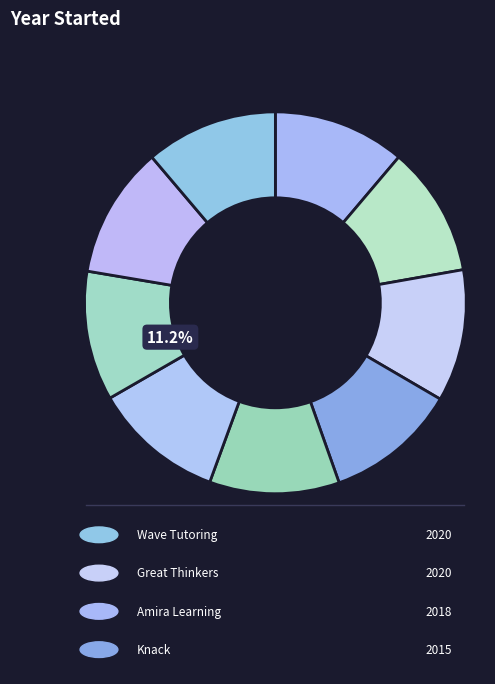

The BellXcel slice represents 1% of the pie. True or false?

False